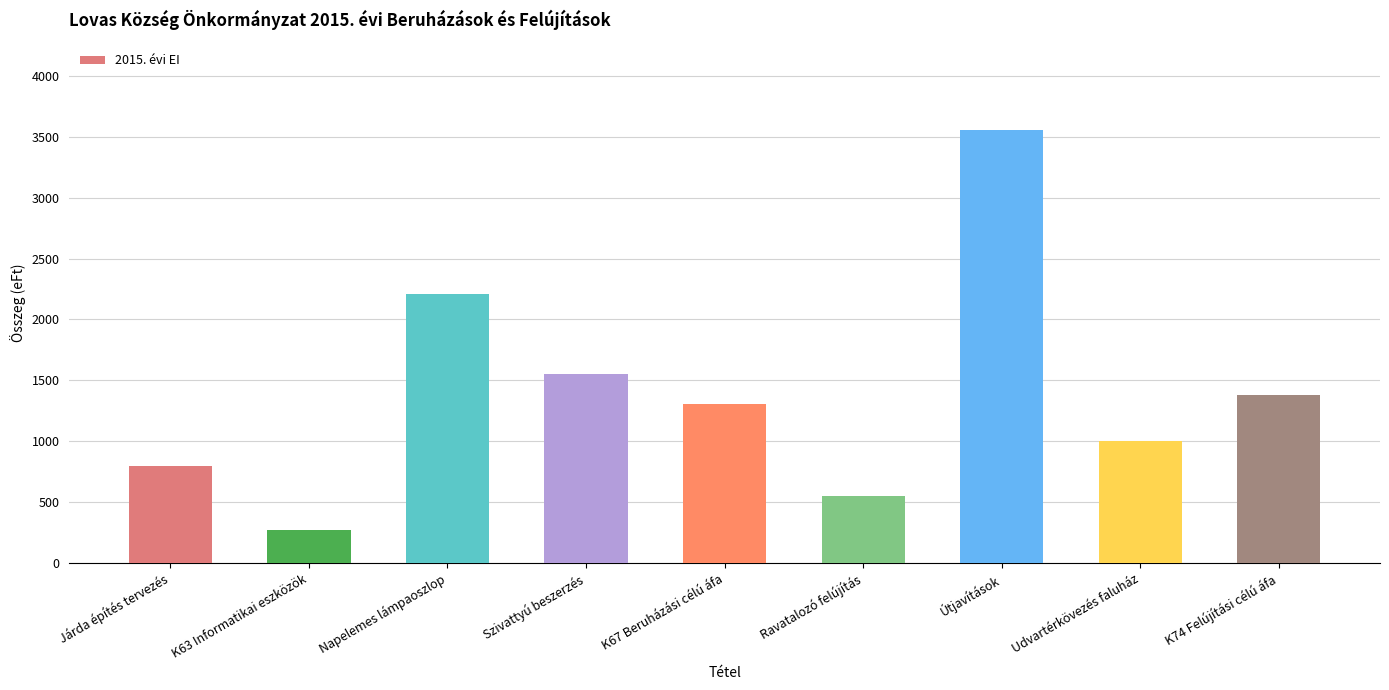

What is the minimum value shown in the chart?

272